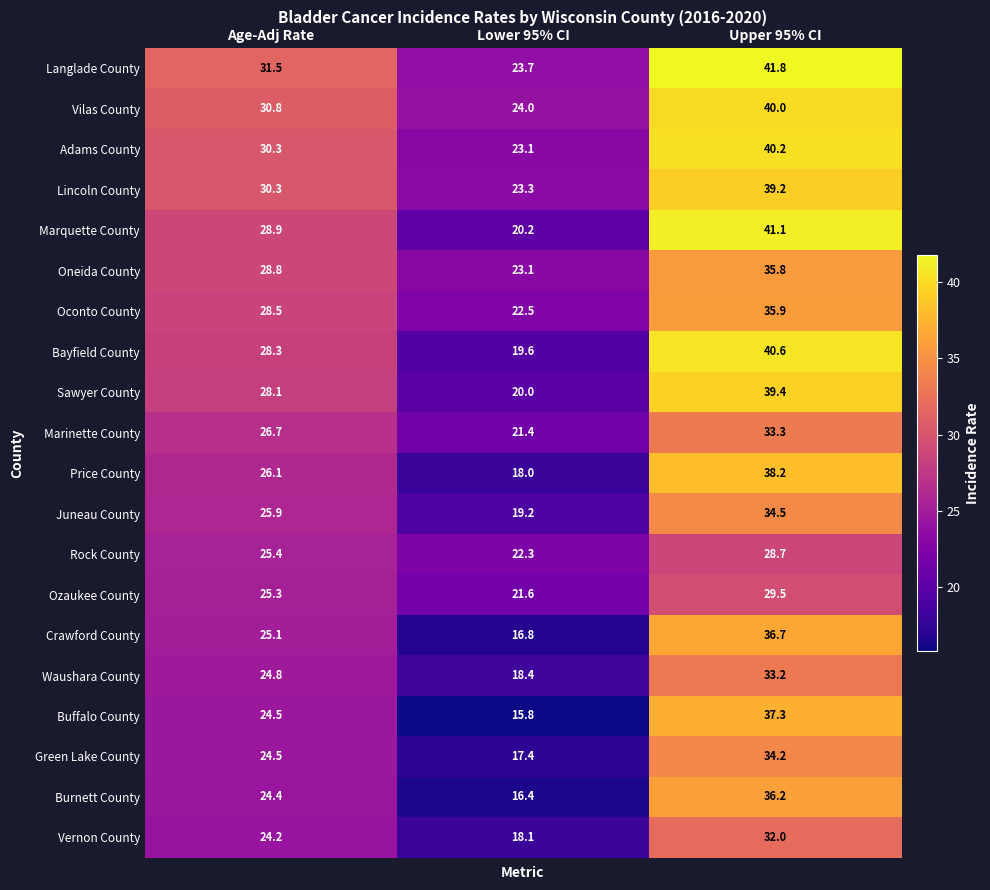

Which series has the largest range (max minus min)?

Buffalo County